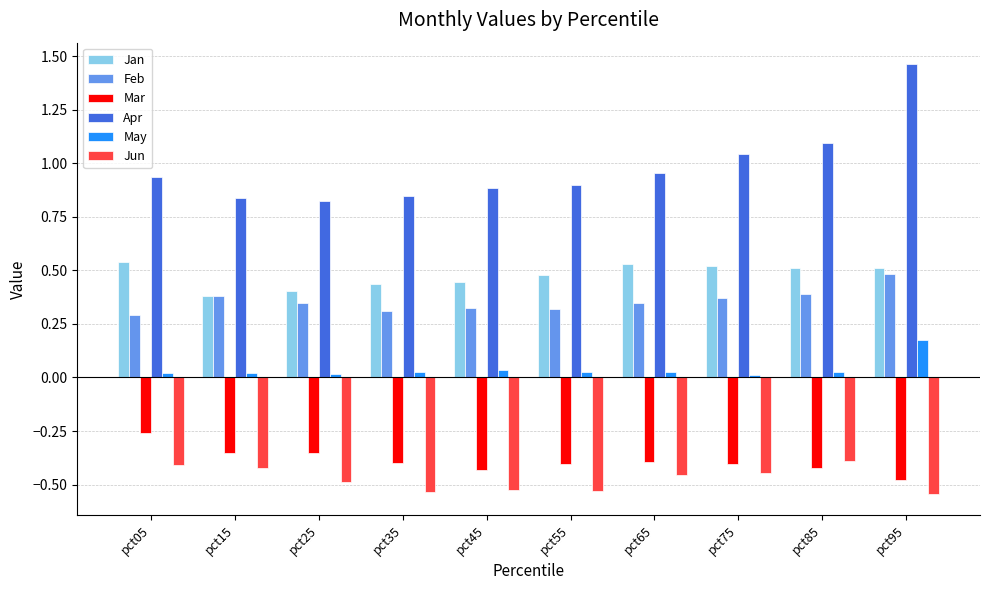

Rank the series at pct45 from highest to lowest value.

Apr, Jan, Feb, May, Mar, Jun